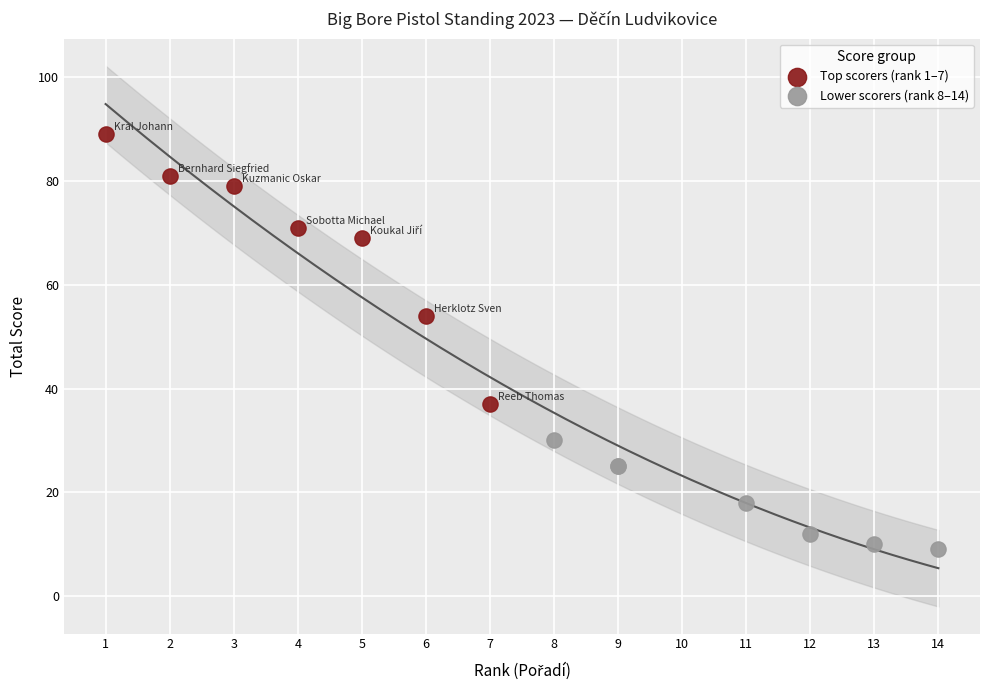

Which series reaches the minimum Y coordinate?

Lower scorers (rank 8–14)